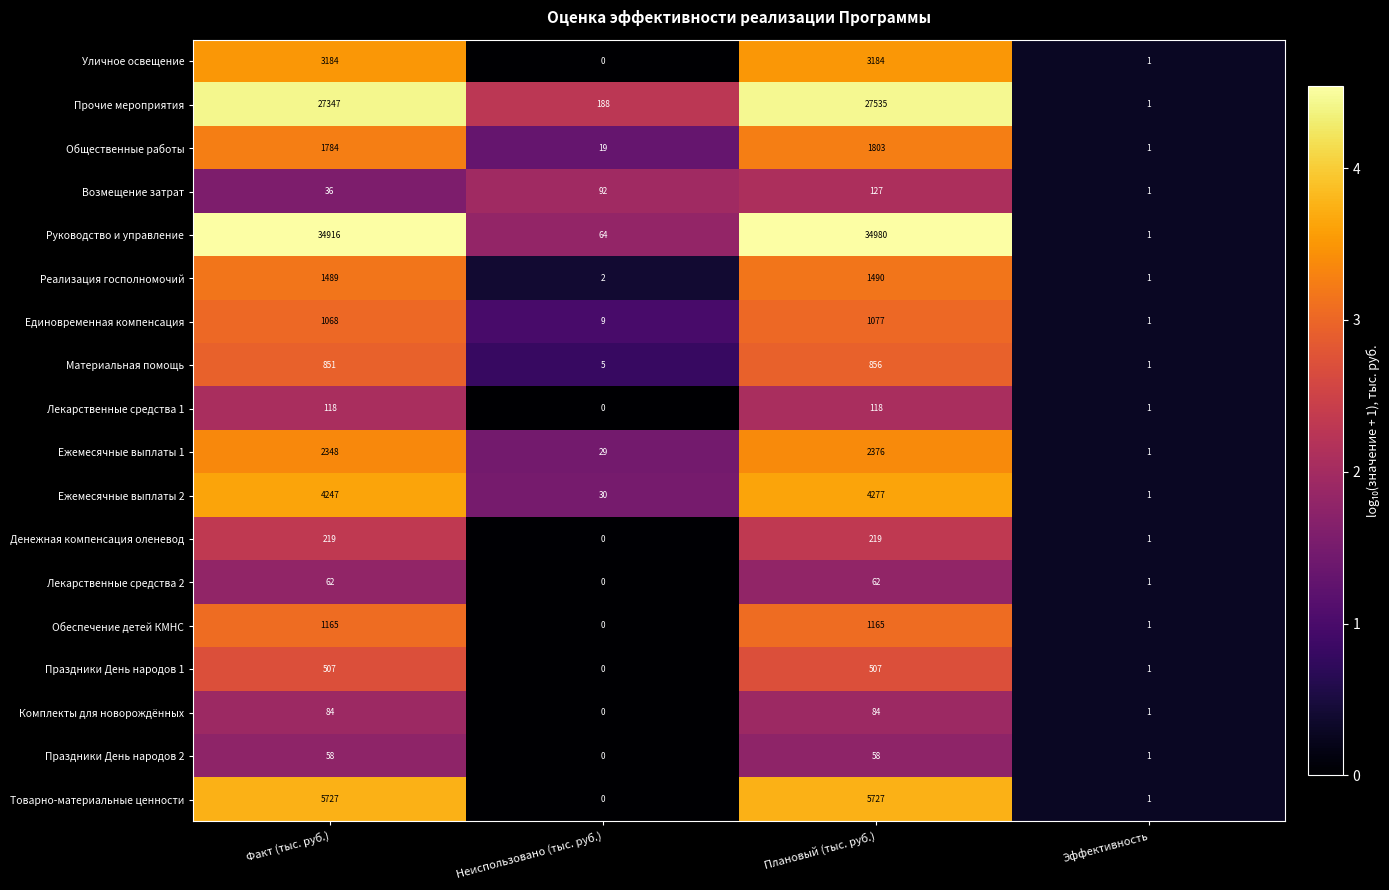

How many values in the Праздники День народов 1 series are below 507?

2